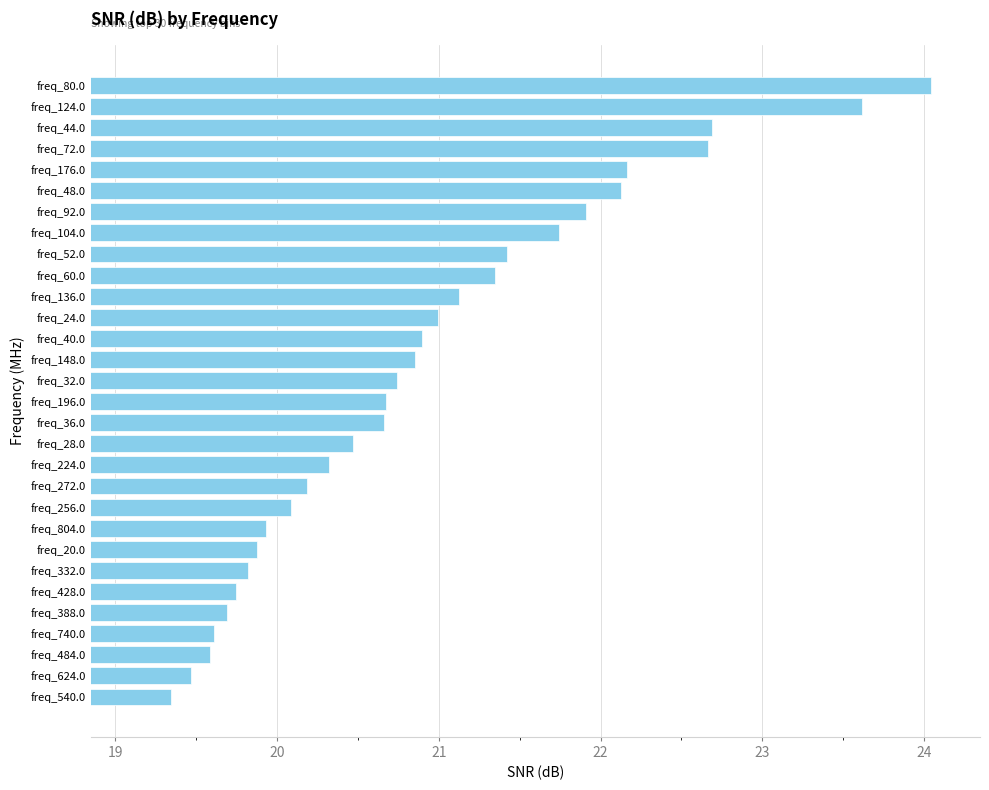

What is the label of the 17th bar from the bottom?

freq_148.0